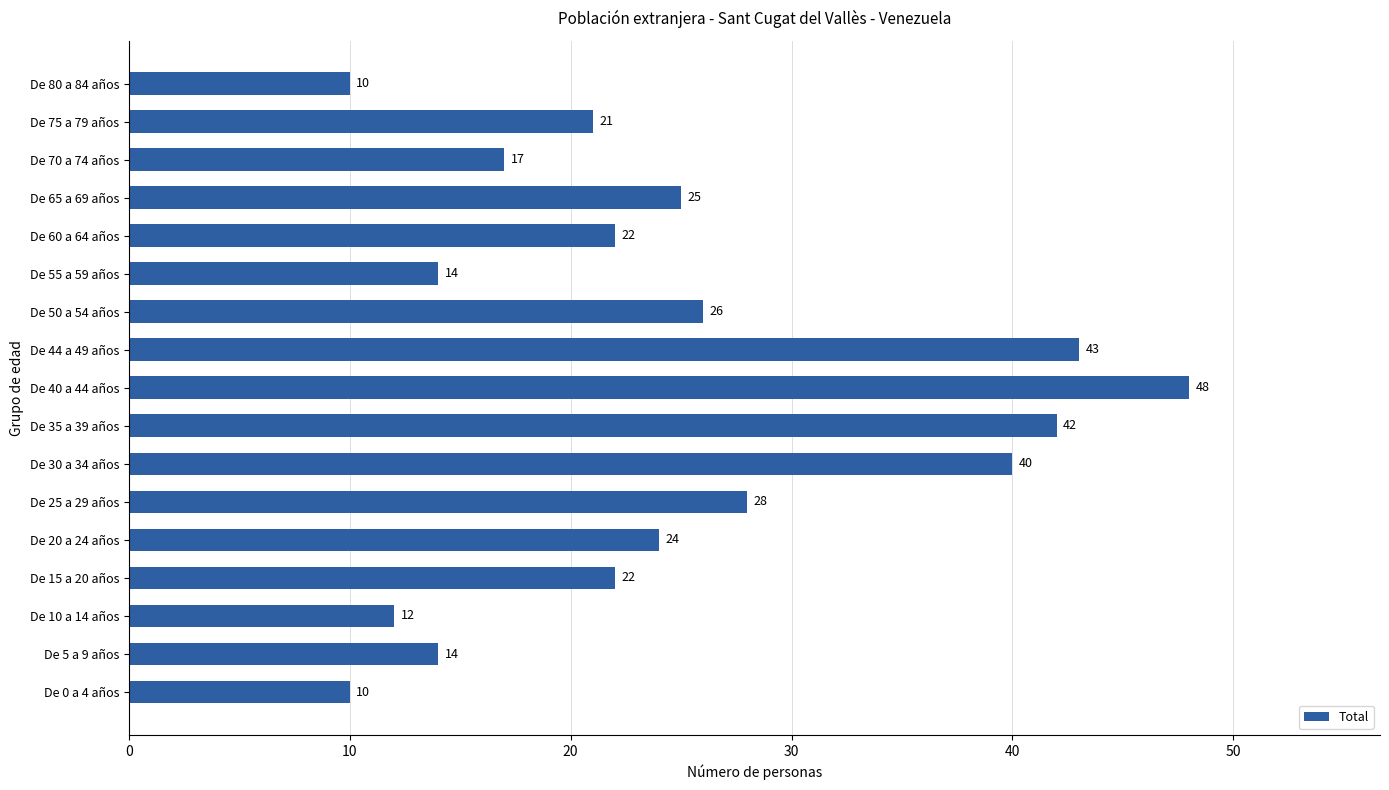

Reading bottom to top, what are all the values shown in this chart?

10	14	12	22	24	28	40	42	48	43	26	14	22	25	17	21	10